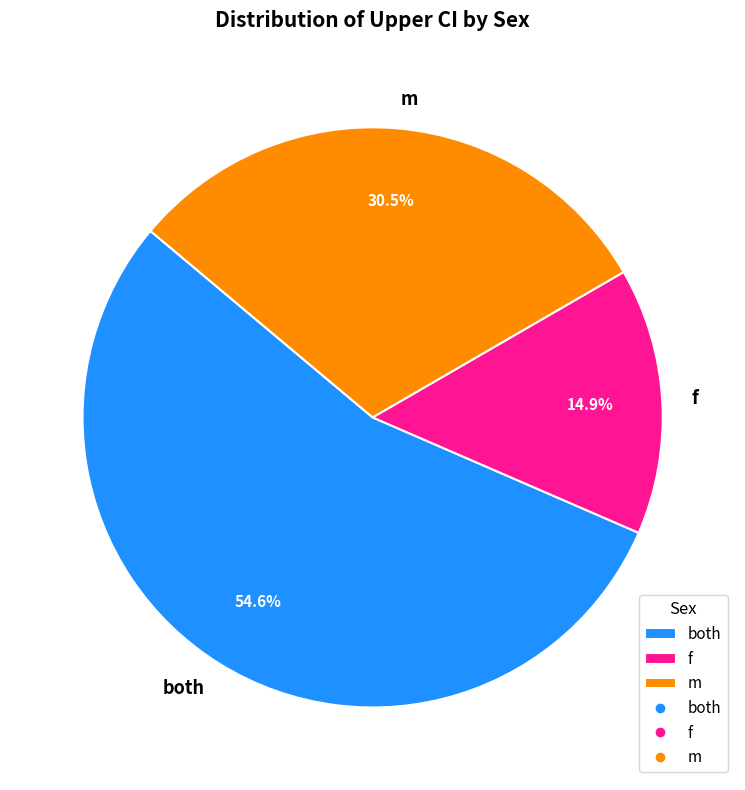

Which slice is the largest?

both